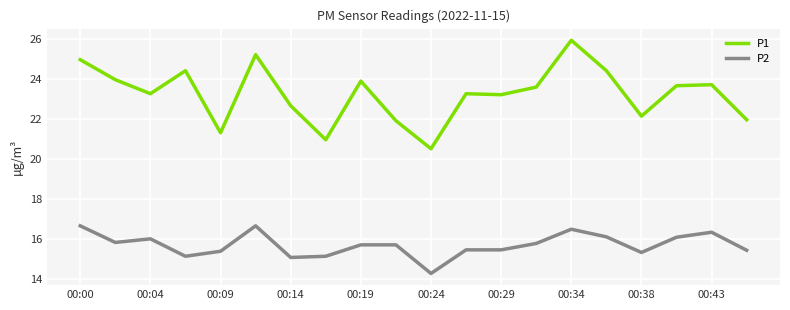

What is the minimum value for P2?

14.3